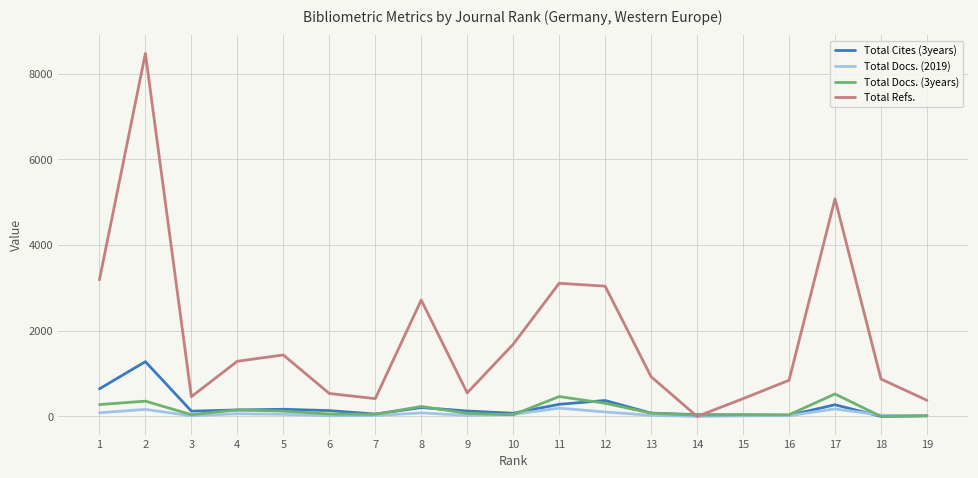

At how many categories does at least one series exceed 5842?

1